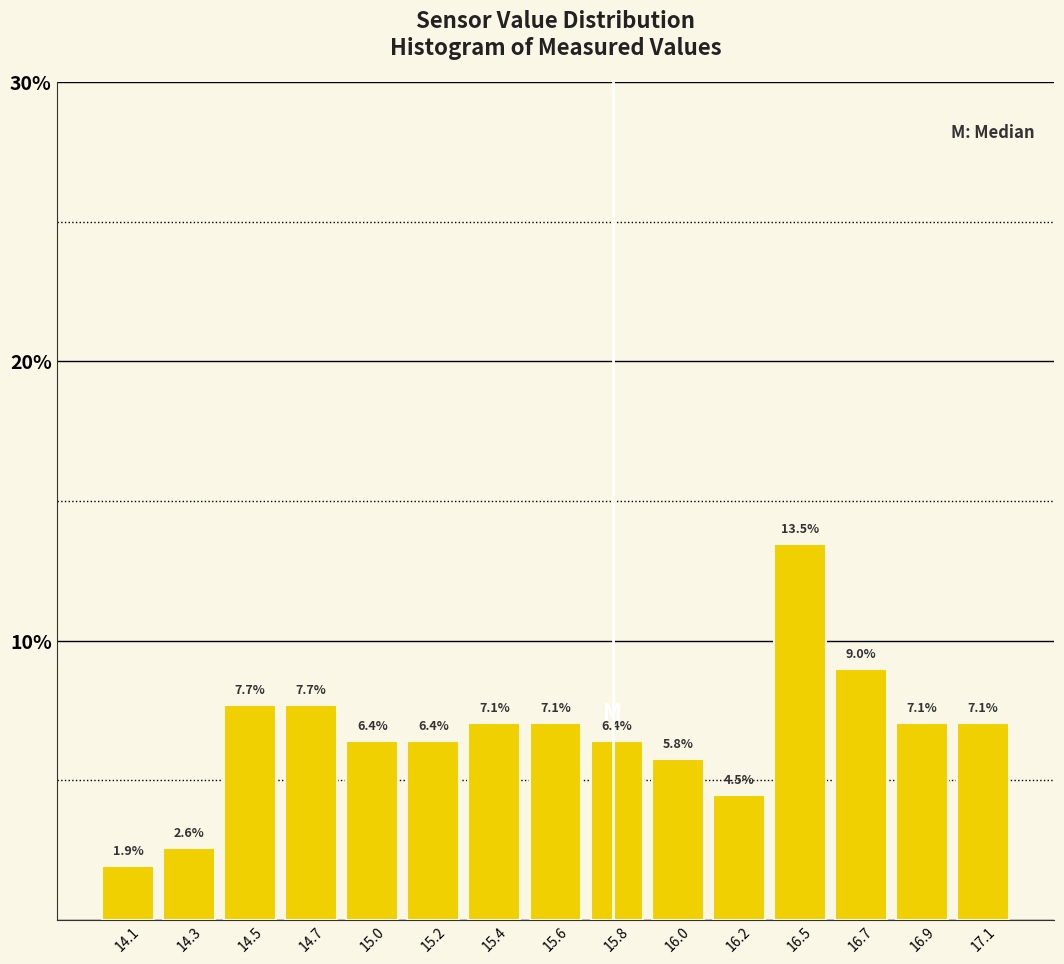

Reading left to right, extract all data points from this chart.

1.9	2.6	7.7	7.7	6.4	6.4	7.1	7.1	6.4	5.8	4.5	13.5	9.0	7.1	7.1